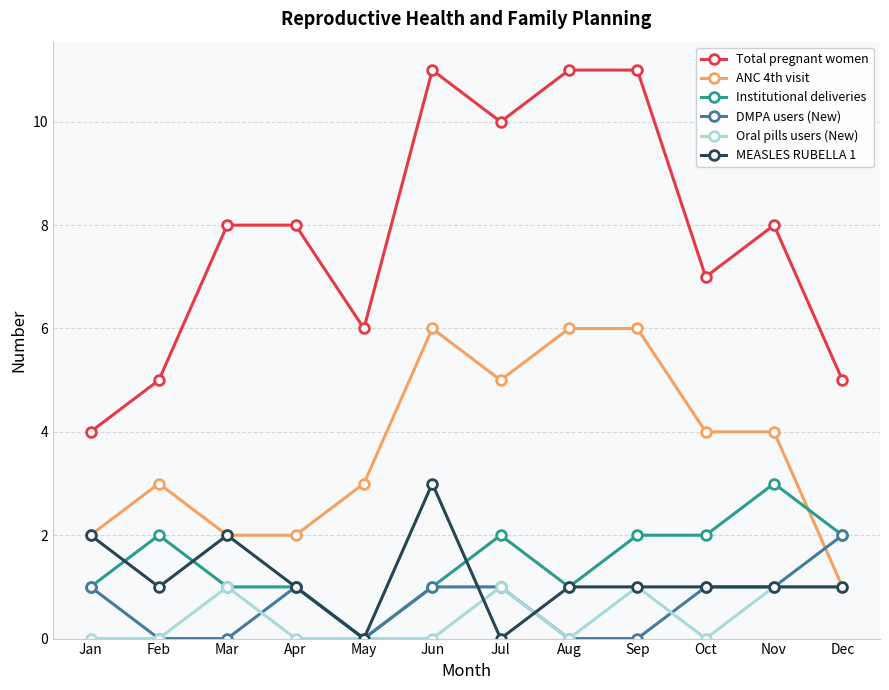

At which label does Institutional deliveries reach its peak?

Nov